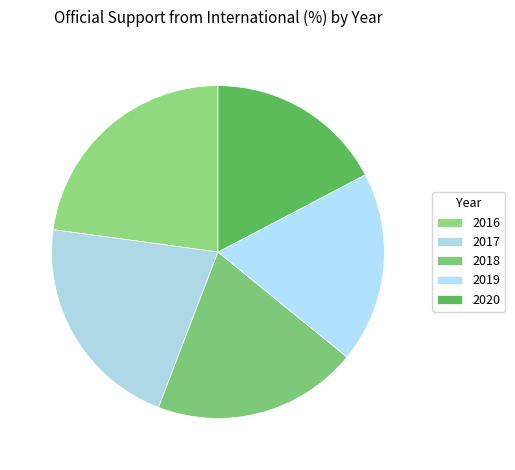

Is there a majority slice in this chart?

No